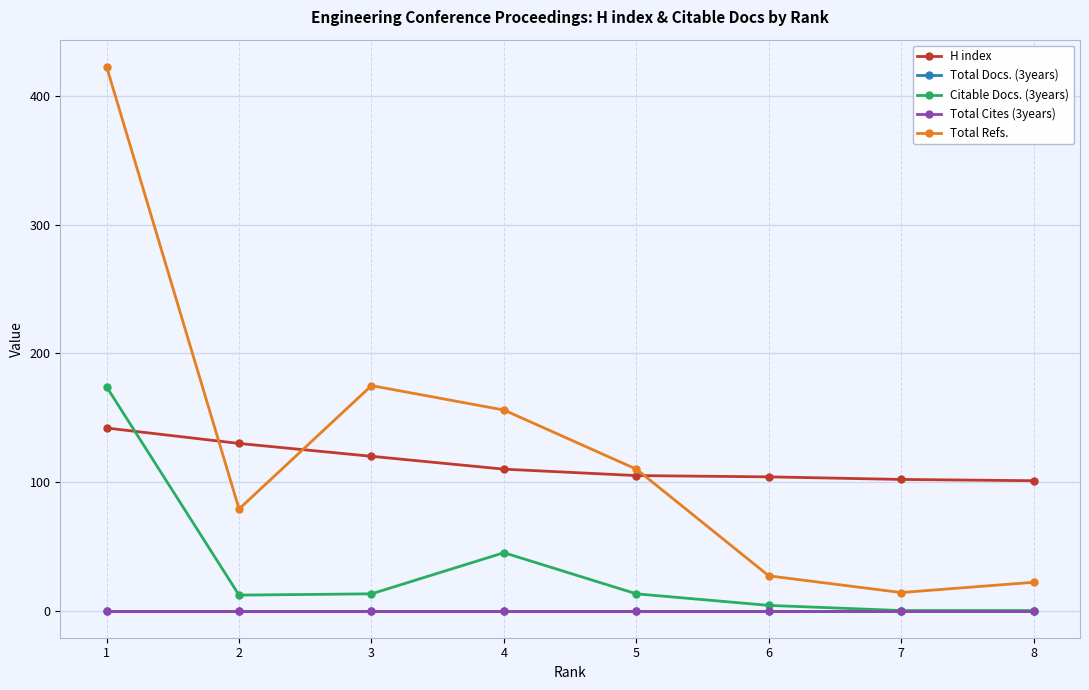

Is this an area chart (filled region under the line)?

No